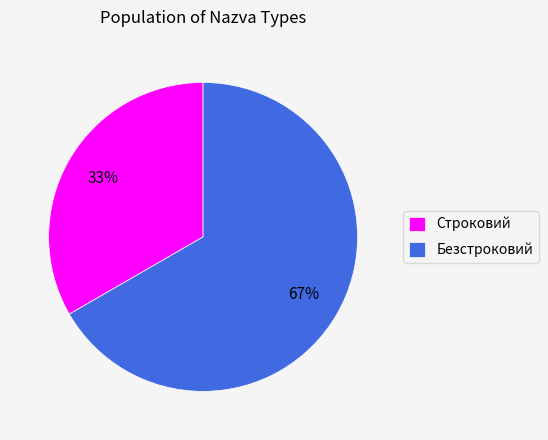

To the nearest percent, what is the average slice percentage?

50%